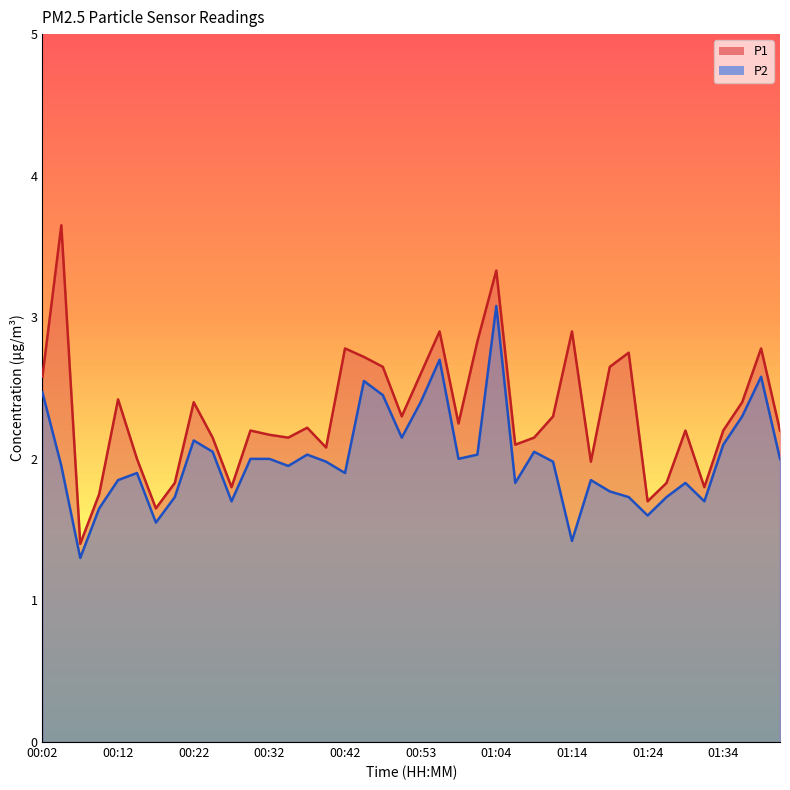

At 00:32, list the series in order from largest to smallest.

P1, P2